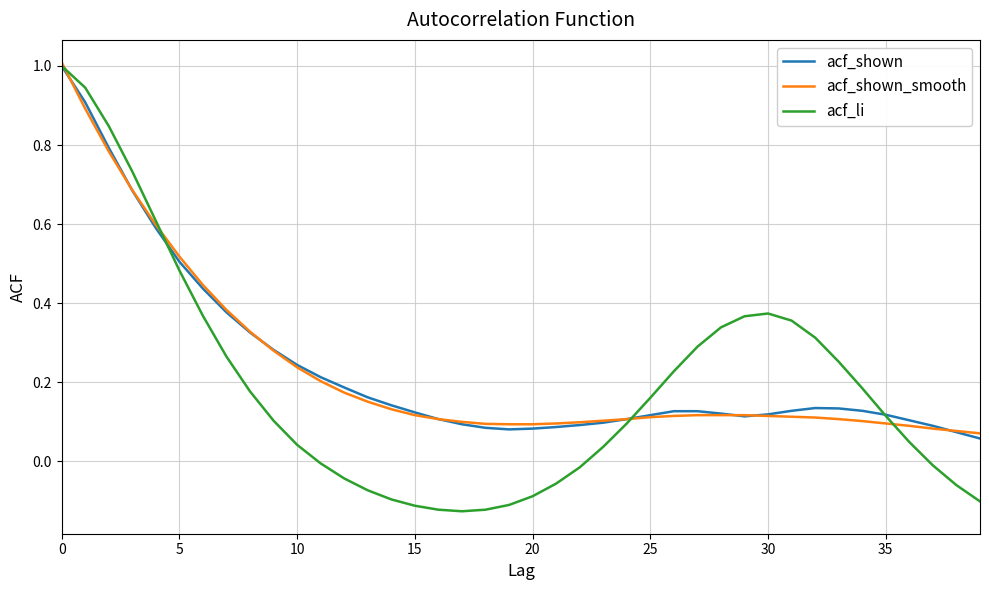

Which series has the widest spread of values?

acf_li